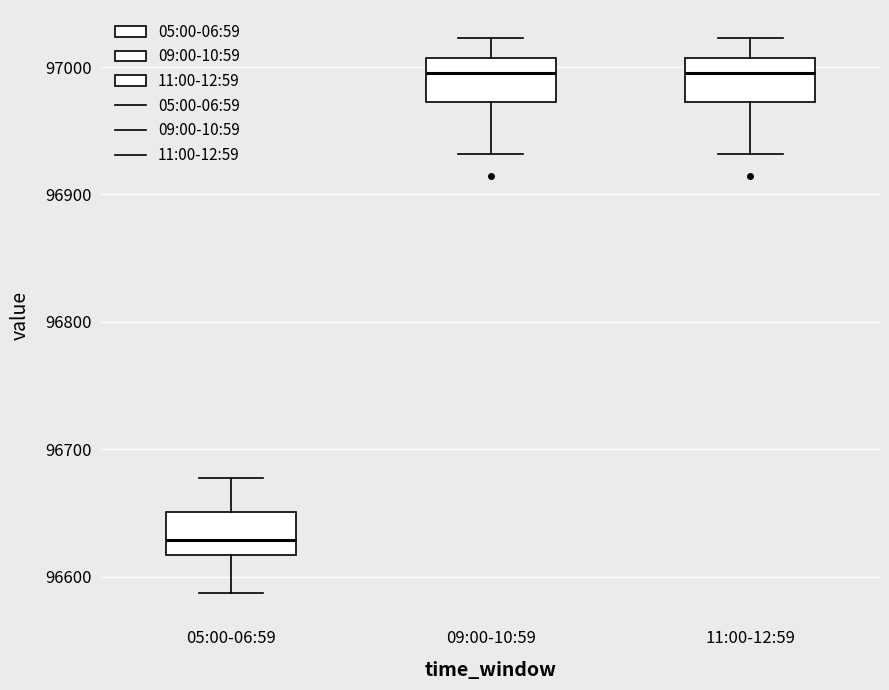

Where does the upper whisker of the box for 05:00-06:59 end on the y-axis? The values are not printed on the chart, so give them approximately, as read against the axis.

96680